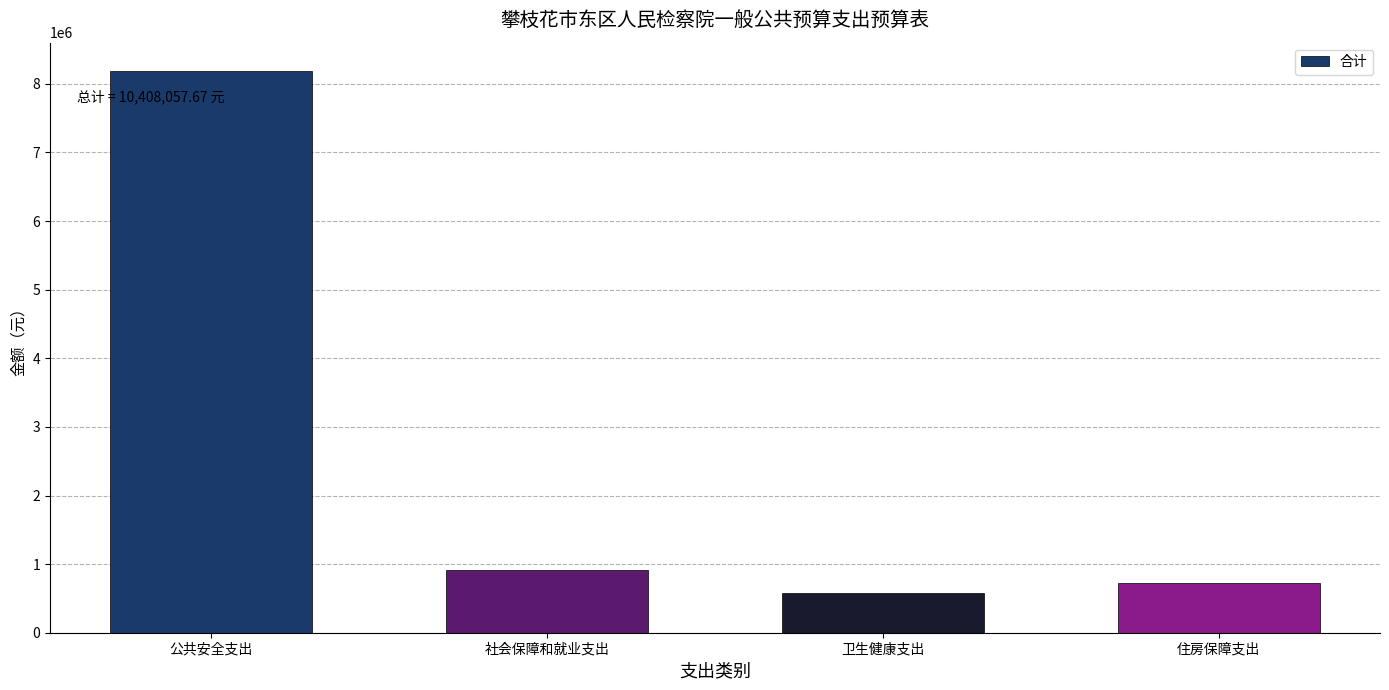

Between 公共安全支出 and 社会保障和就业支出, which is larger?

公共安全支出